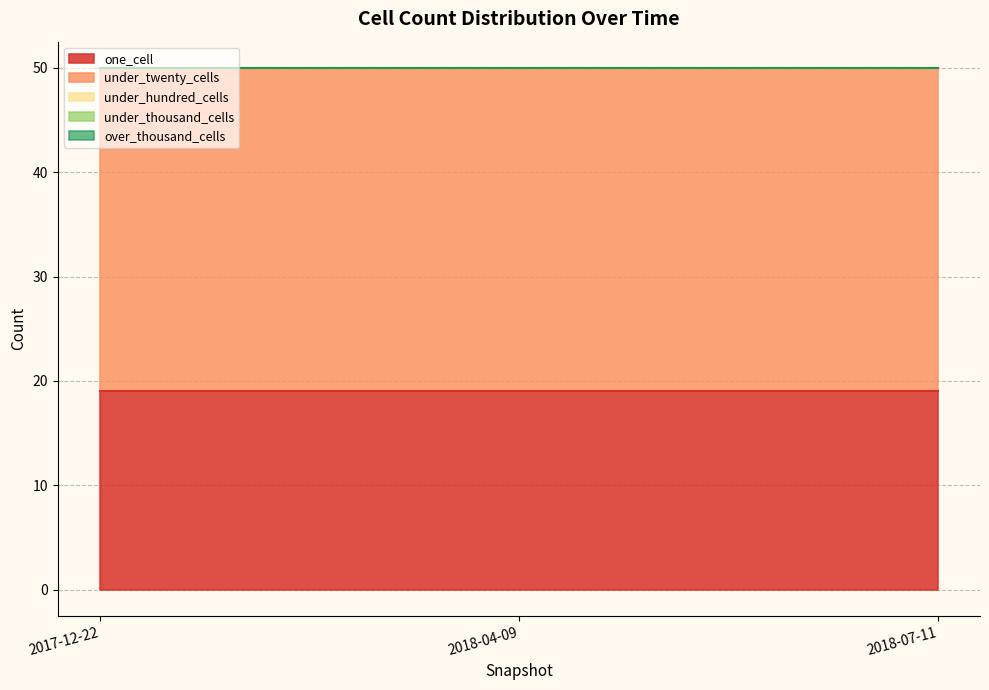

Reading left to right, transcribe all the data shown in this chart.

one_cell: 19	19	19
under_twenty_cells: 31	31	31
under_hundred_cells: 0	0	0
under_thousand_cells: 0	0	0
over_thousand_cells: 0	0	0